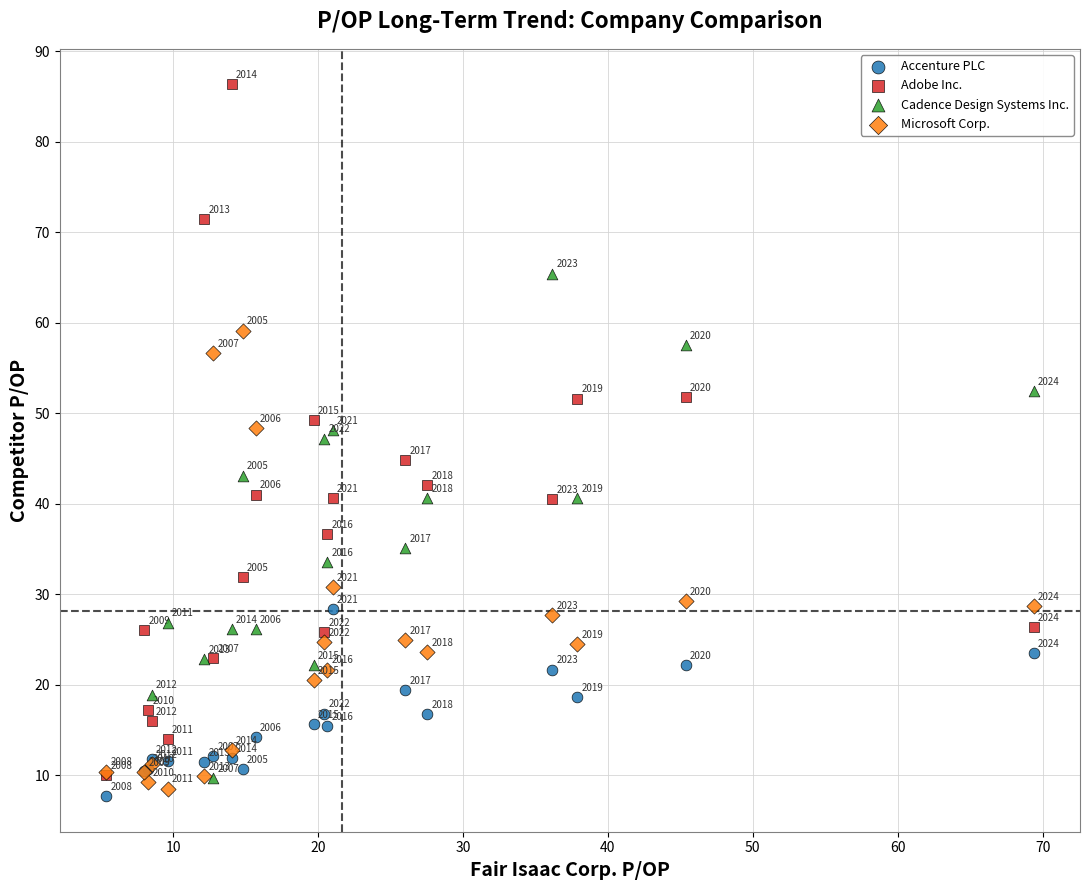

What are all the series names shown in the legend?

Accenture PLC, Adobe Inc., Cadence Design Systems Inc., Microsoft Corp.